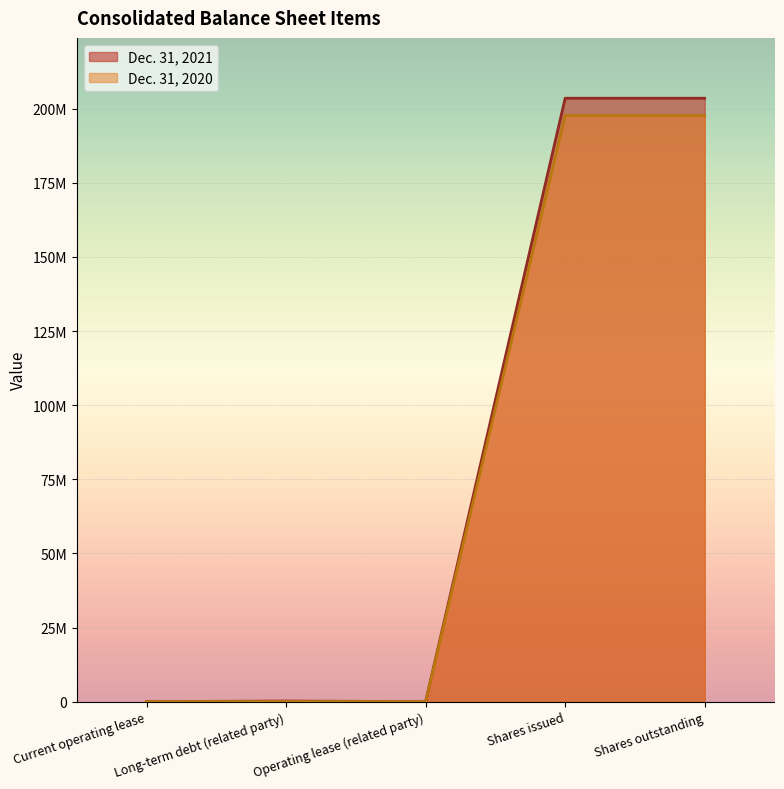

Where is the first local maximum for Dec. 31, 2020?

Long-term debt (related party)